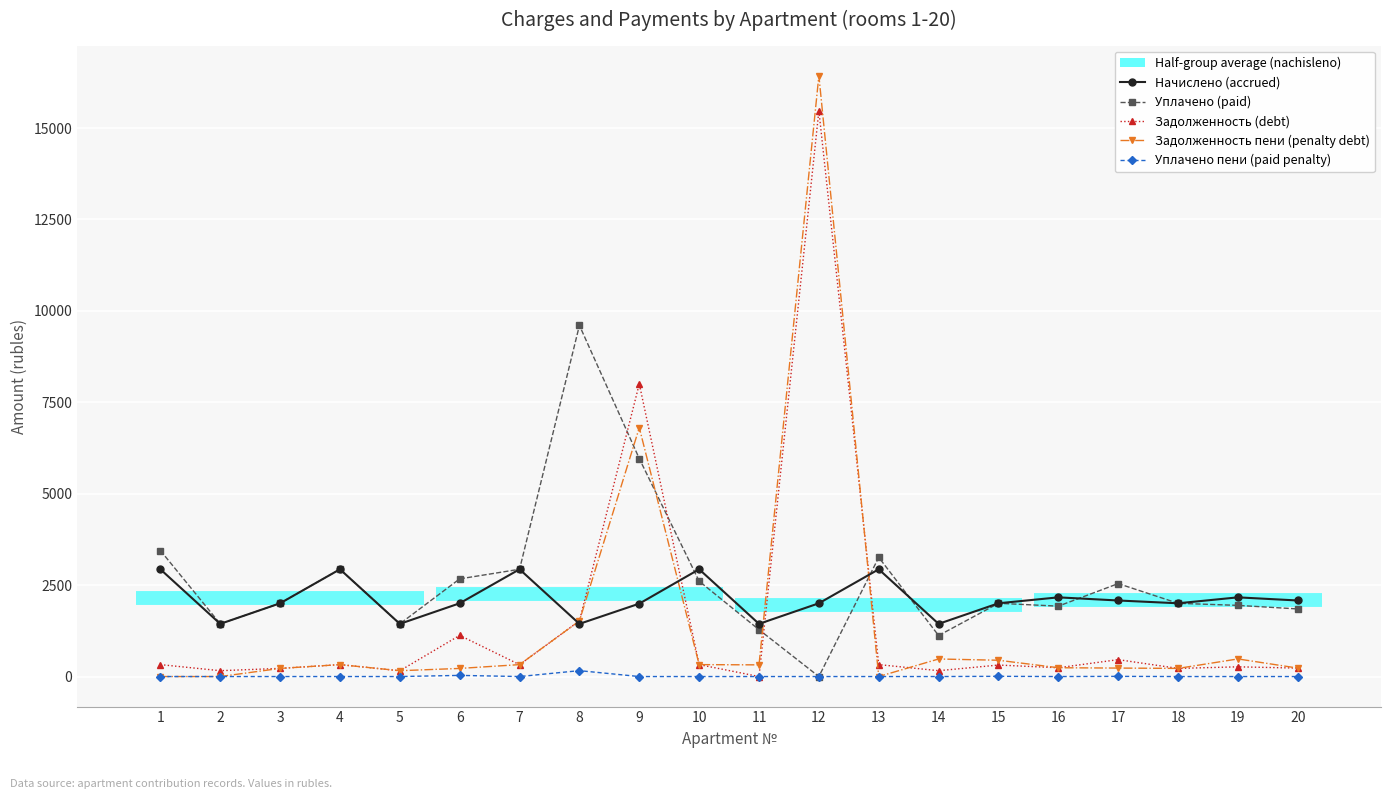

At which category is the sum across all series the highest?

12